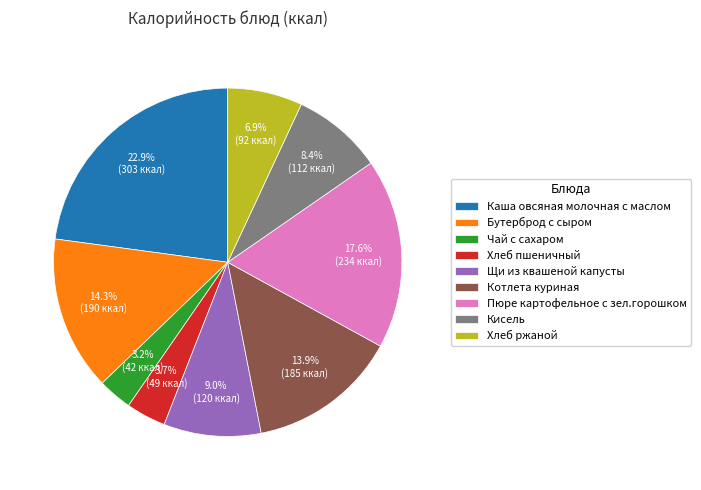

Is there any slice that represents more than half of the pie?

No